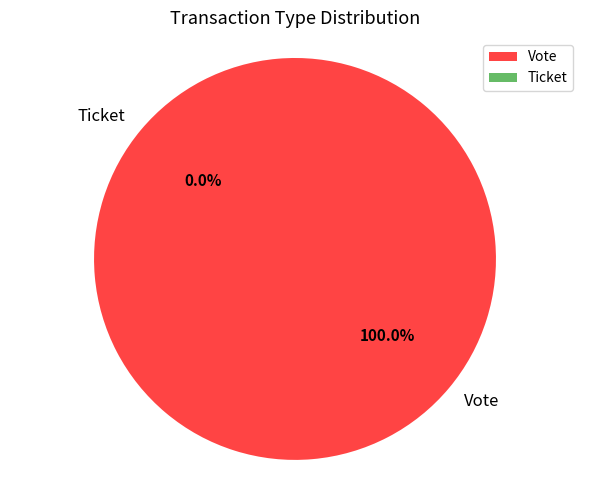

Which category has the biggest portion of the pie?

Vote